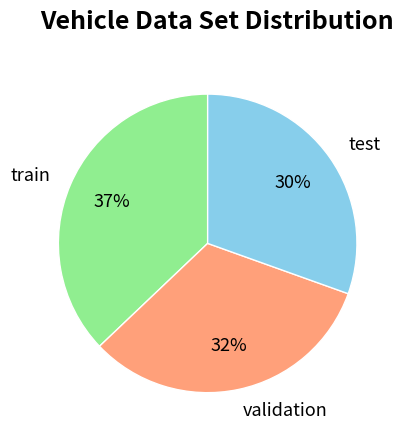

To the nearest percent, what is the average slice percentage?

33%